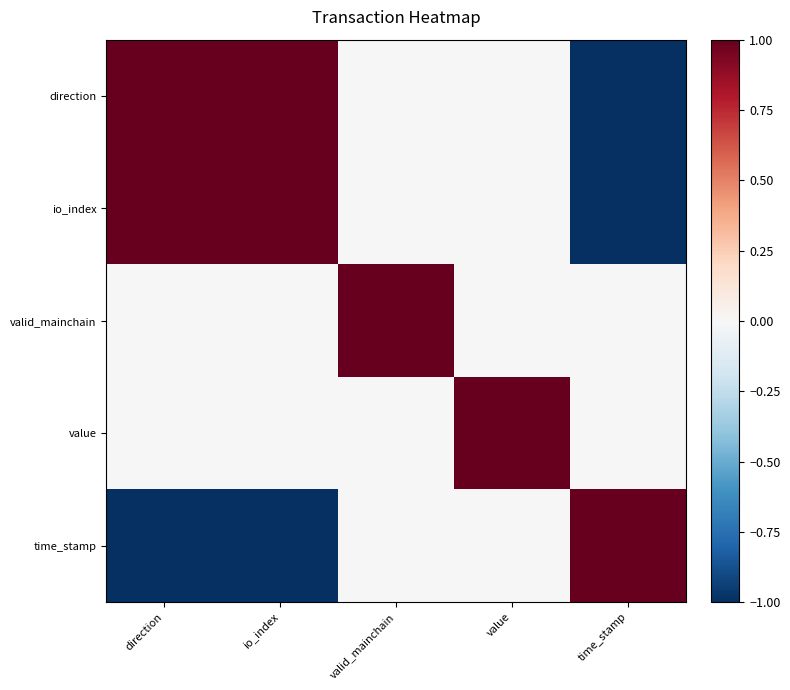

At how many categories does at least one series exceed 0?

5